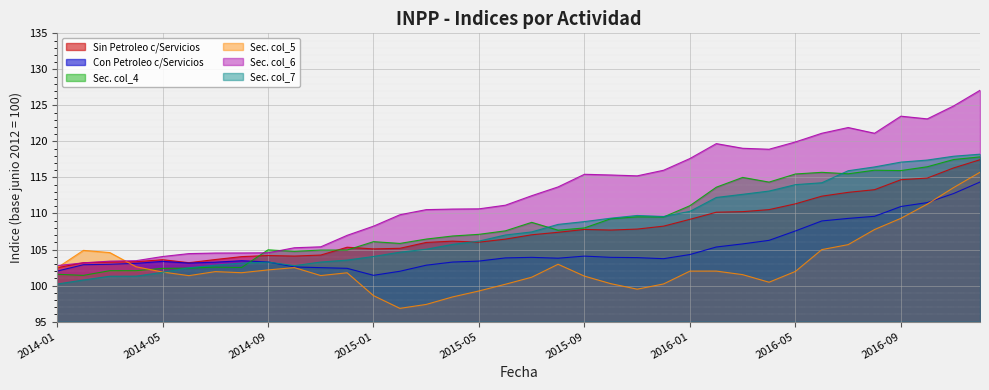

The value of Actividades secundarias col_5 at 2015-08 is 134.3. True or false?

False